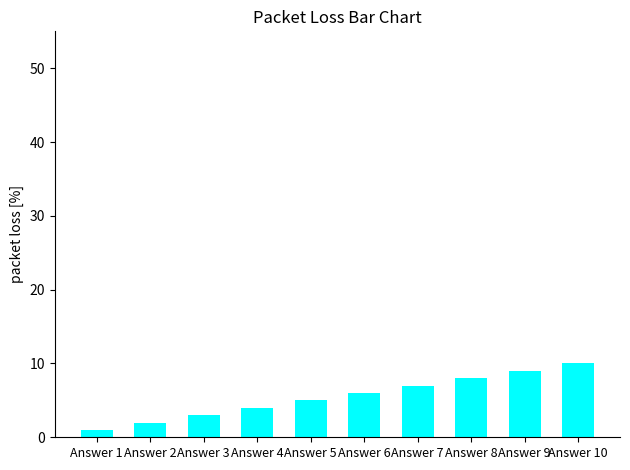

What is the smallest value displayed?

1